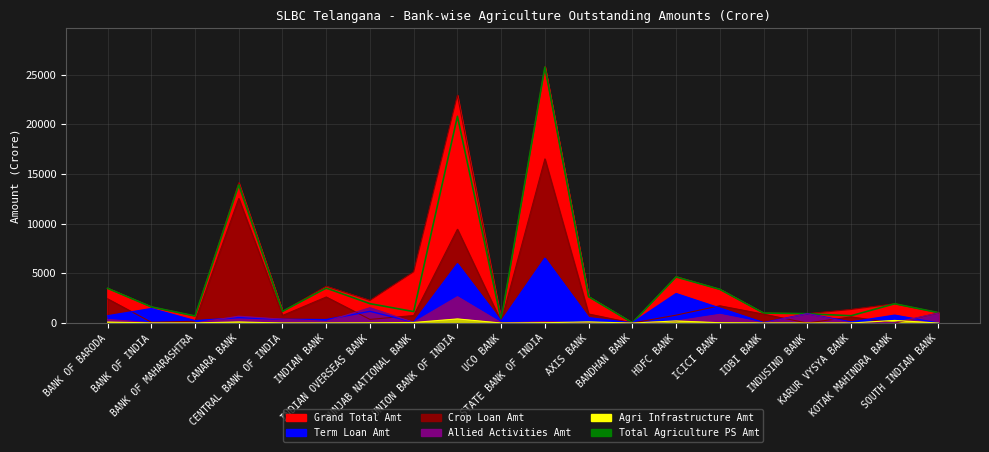

True or false: Grand Total Amt and Allied Activities Amt cross at least once.

False